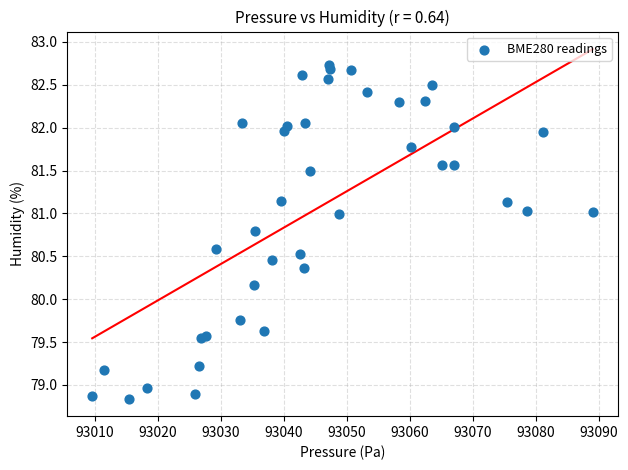

What Y value in the scatter plot is closest to 80?

80.2